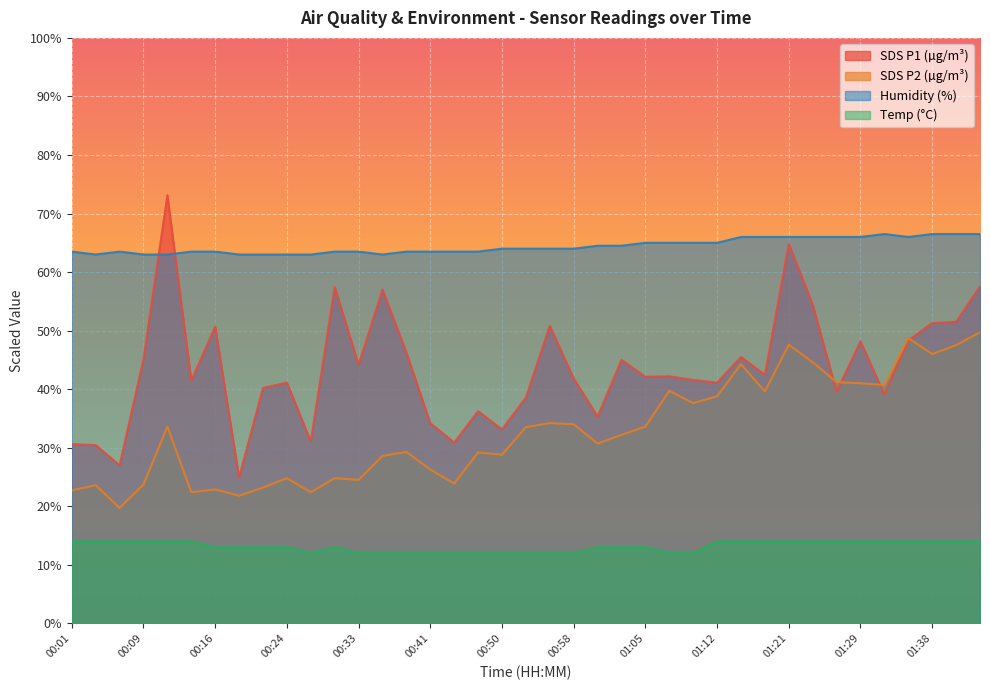

Which category has the lowest value across all series?

00:28